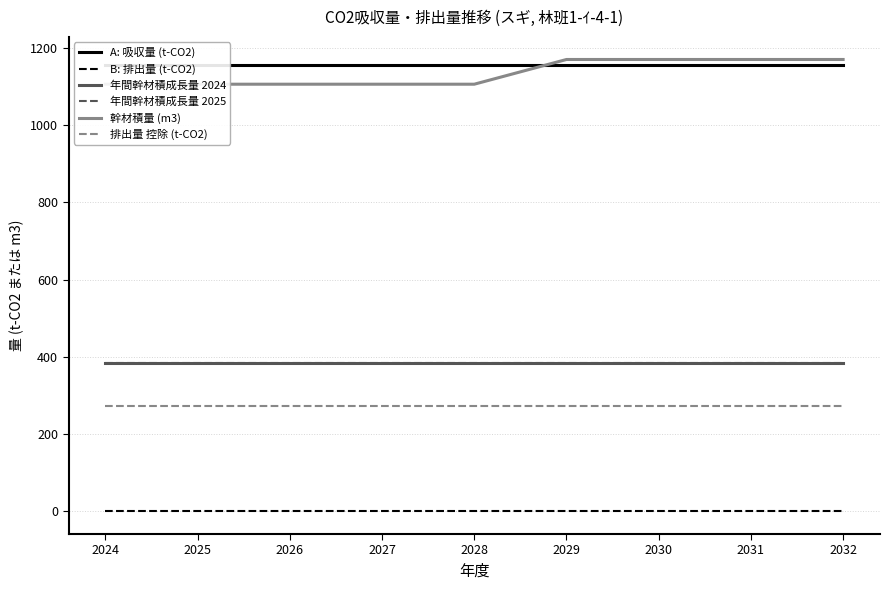

At which category is the sum across all series the highest?

2029